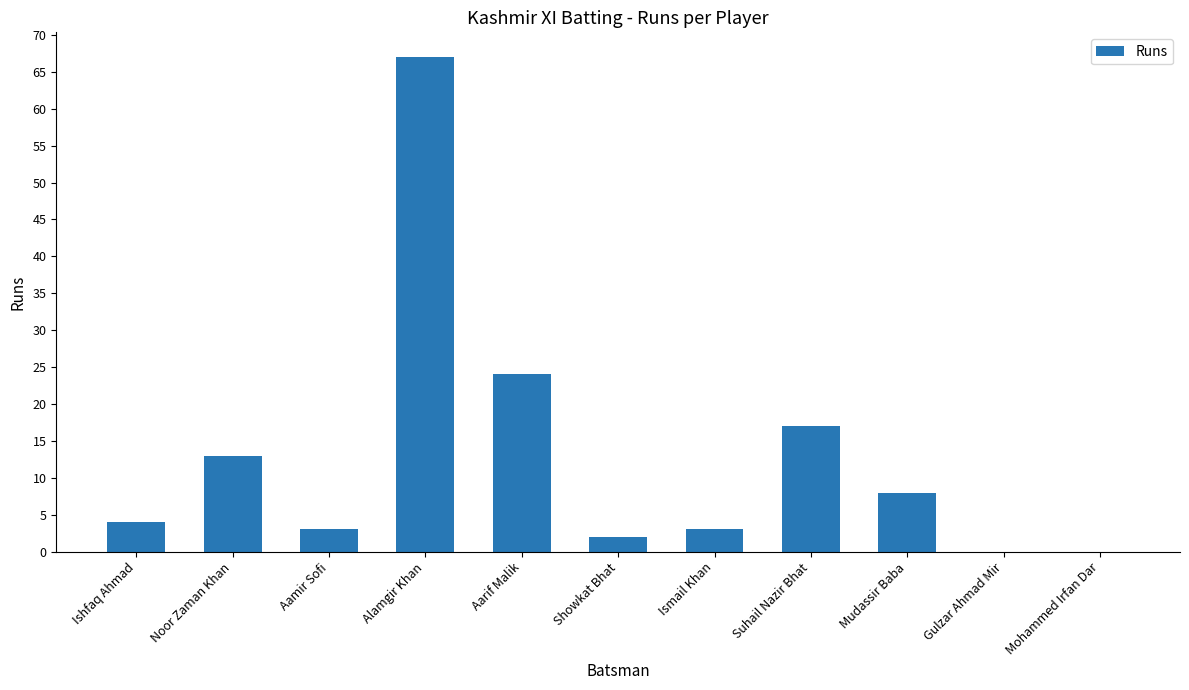

Are the bars horizontal?

No